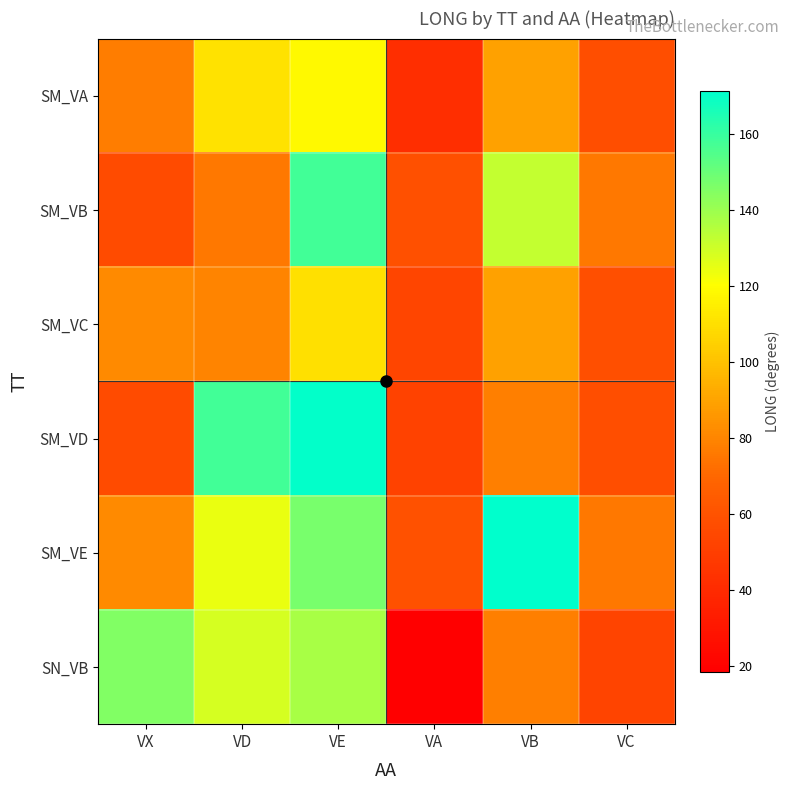

Which has a higher value, VC or VE?

VE